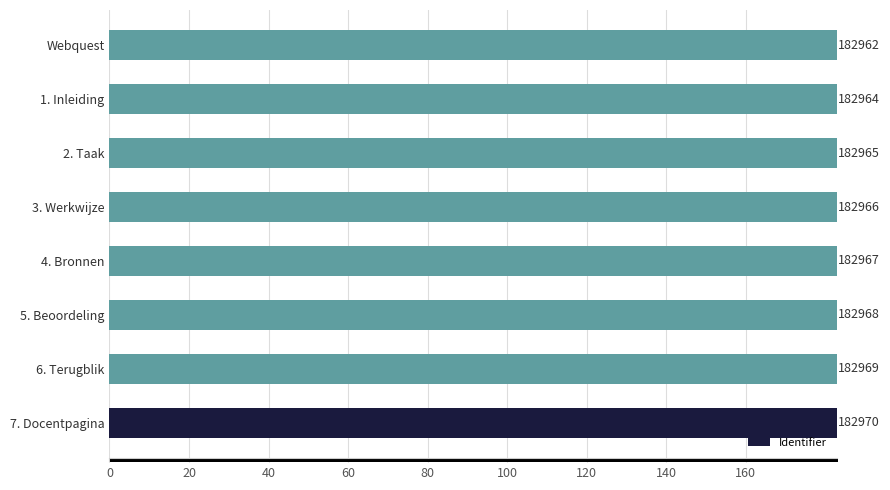

Are the bars horizontal?

Yes